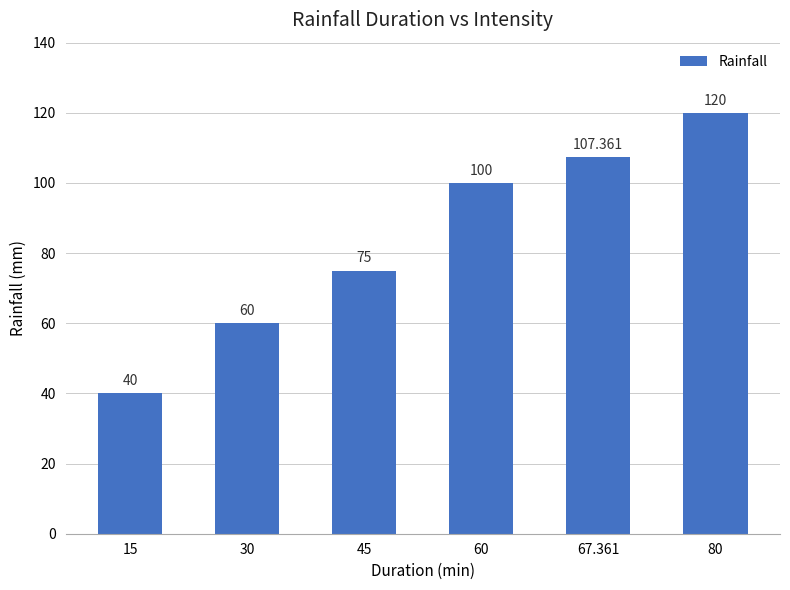

How many data points are less than 100?

3